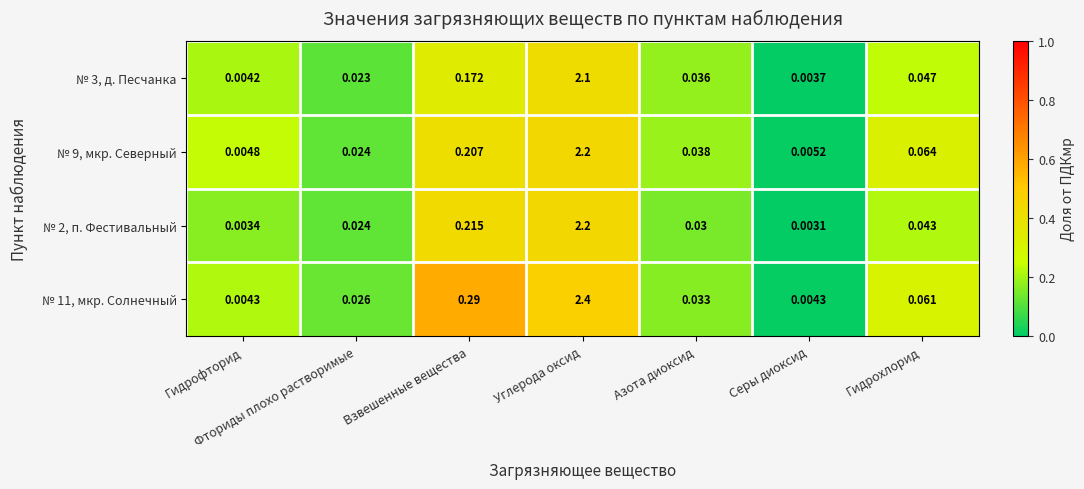

List the labels in order of № 3, д. Песчанка value, largest first.

Углерода оксид, Взвешенные вещества, Гидрохлорид, Азота диоксид, Фториды плохо растворимые, Гидрофторид, Серы диоксид